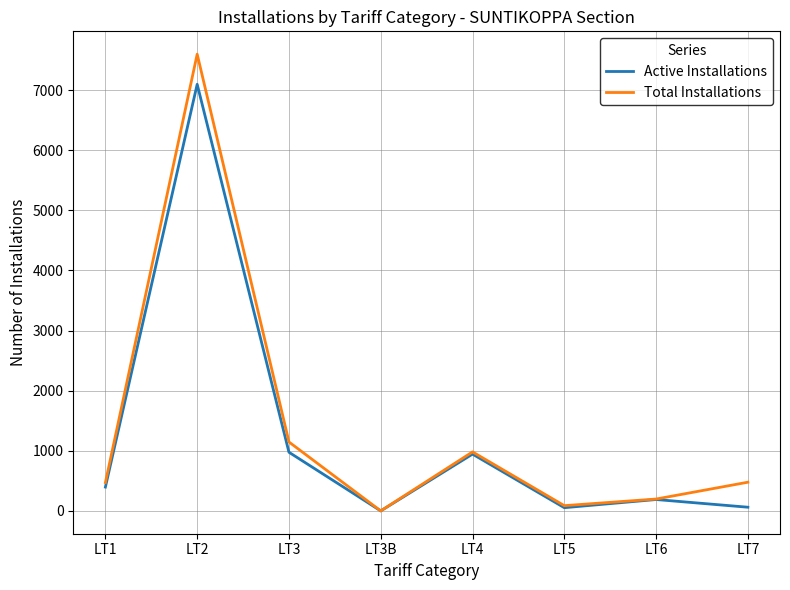

List the series in order of their peak value, lowest first.

Active Installations, Total Installations